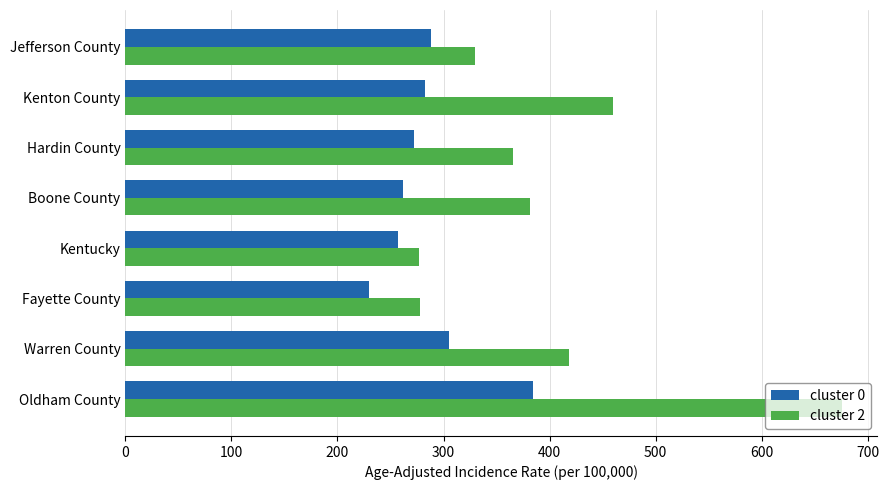

Rank the series by their average value, from lowest to highest.

cluster 0, cluster 2